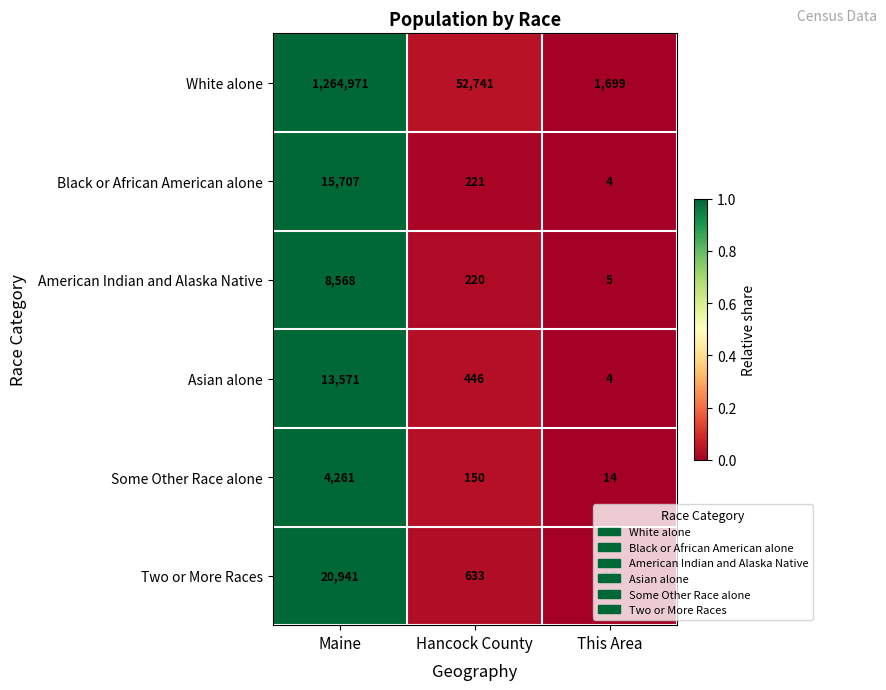

Read the Some Other Race alone value at Hancock County, to the nearest 50.

150